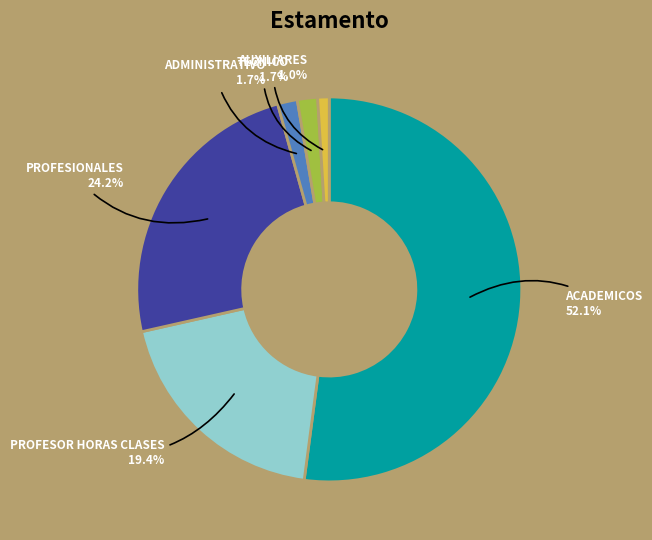

To the nearest percent, what portion does TECNICO represent?

2%